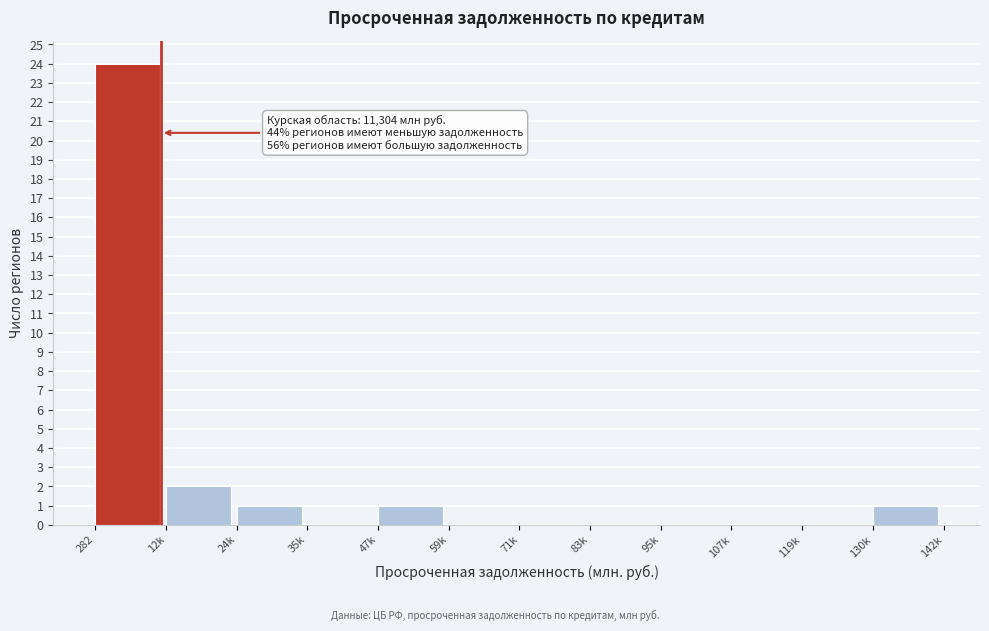

Reading left to right, extract all data points from this chart.

282=24	12k=2	24k=1	35k=0	47k=1	59k=0	71k=0	83k=0	95k=0	107k=0	119k=0	130k=1